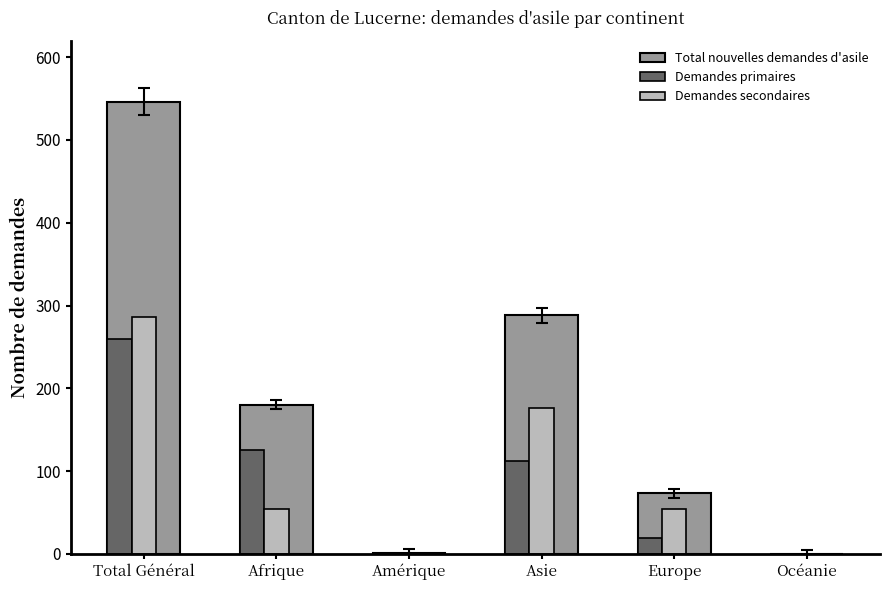

What are all the series names shown in the legend?

Total nouvelles demandes d'asile, Demandes primaires, Demandes secondaires